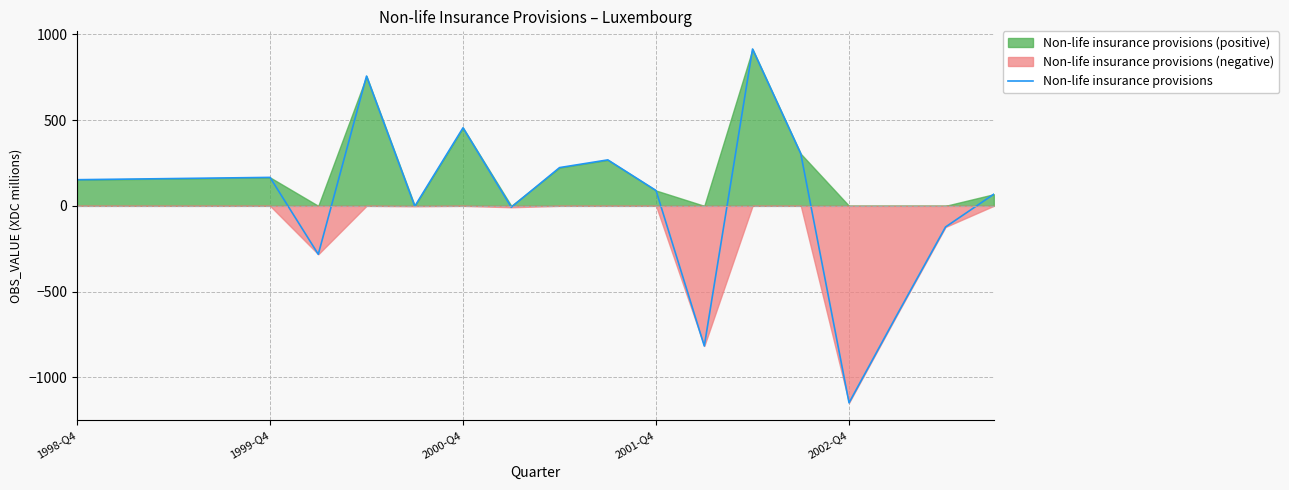

What is the value of the 19th point from the left?

-123.3